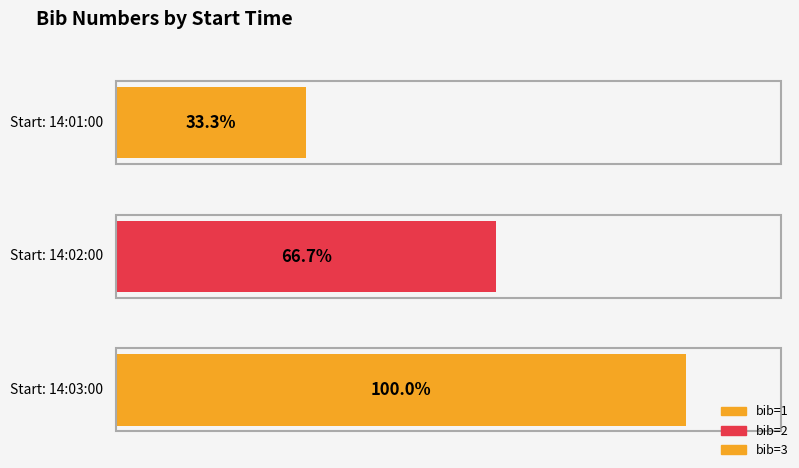

What is the label of the 2nd bar from the left?

14:02:00